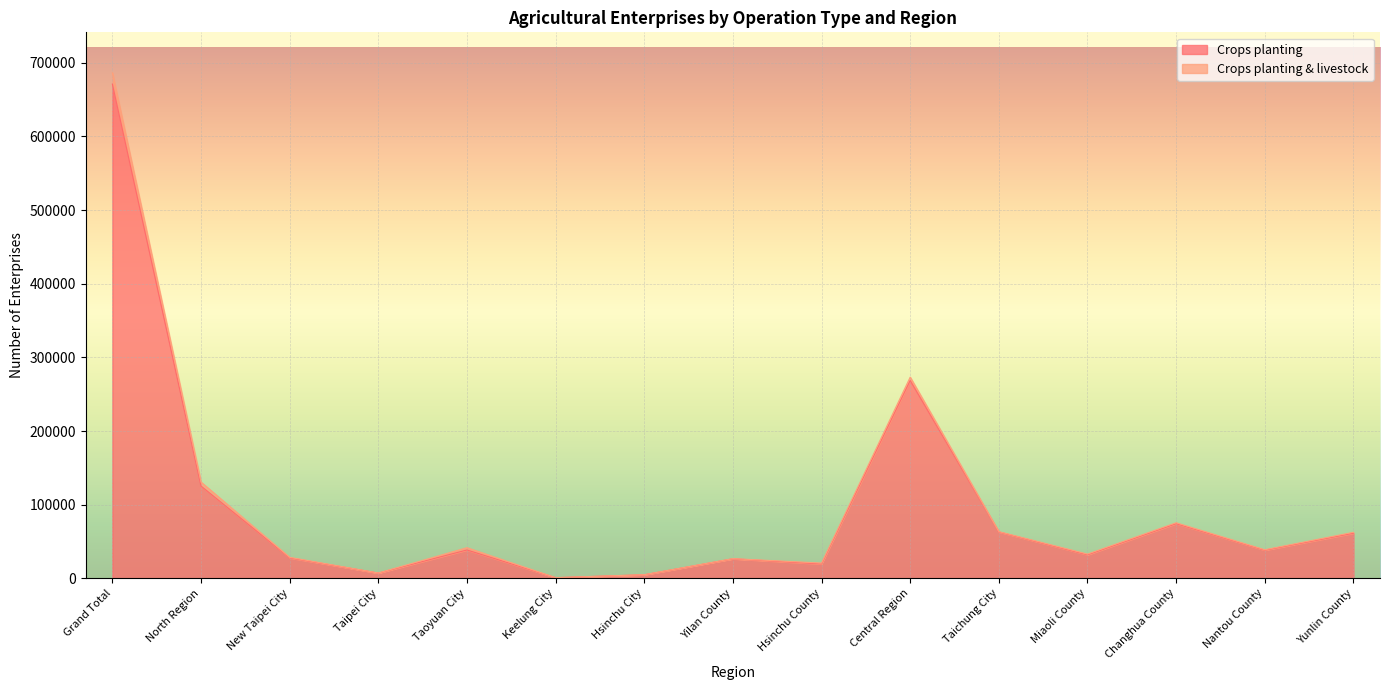

True or false: Crops planting & livestock and Crops planting intersect in this chart.

False